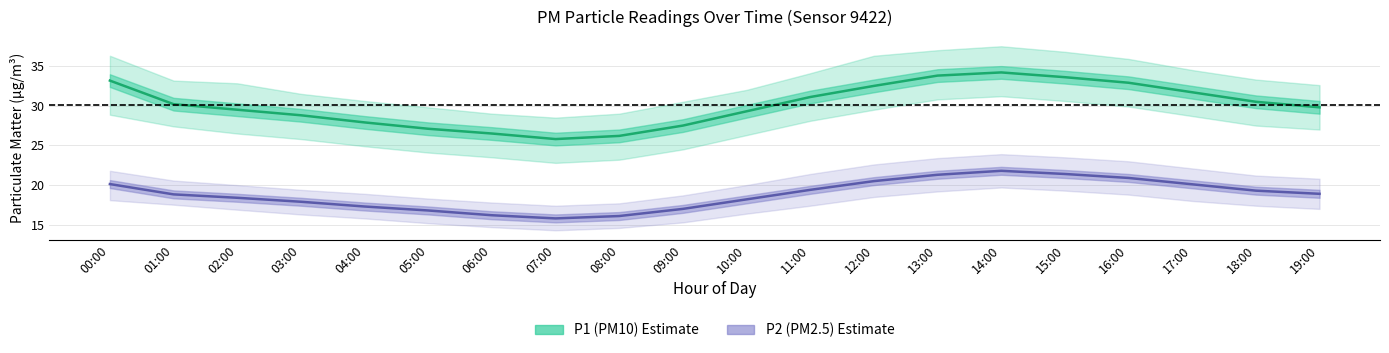

Reading left to right, extract all data points from this chart.

P1 (PM10): 00:00=33.2	01:00=30.2	02:00=29.5	03:00=28.8	04:00=27.9	05:00=27.1	06:00=26.5	07:00=25.8	08:00=26.2	09:00=27.5	10:00=29.3	11:00=31.1	12:00=32.5	13:00=33.8	14:00=34.2	15:00=33.6	16:00=32.9	17:00=31.7	18:00=30.5	19:00=29.8
P2 (PM2.5): 00:00=20.1	01:00=18.8	02:00=18.4	03:00=17.9	04:00=17.3	05:00=16.8	06:00=16.2	07:00=15.8	08:00=16.1	09:00=17.0	10:00=18.2	11:00=19.4	12:00=20.5	13:00=21.3	14:00=21.8	15:00=21.4	16:00=20.9	17:00=20.1	18:00=19.3	19:00=18.9